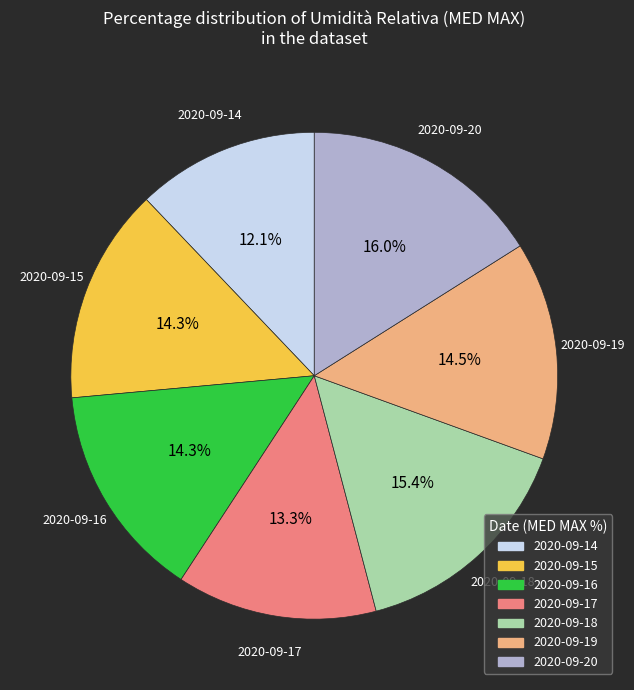

Is there a majority slice in this chart?

No